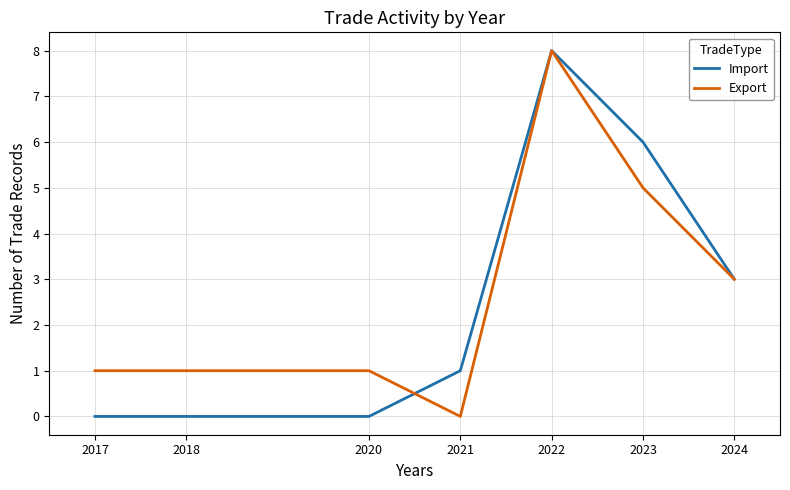

What value does the Import series have at 2023?

6